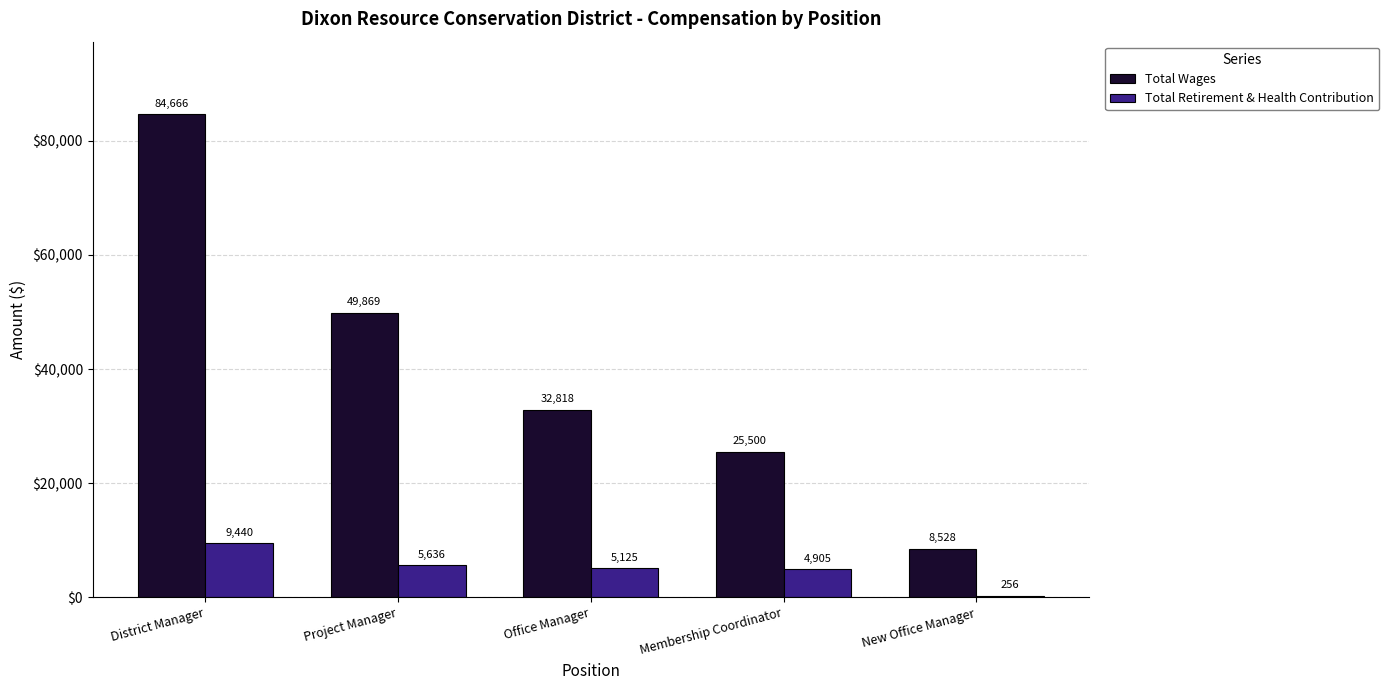

The Total Retirement & Health Contribution series shows 5125 at Office Manager. True or false?

True